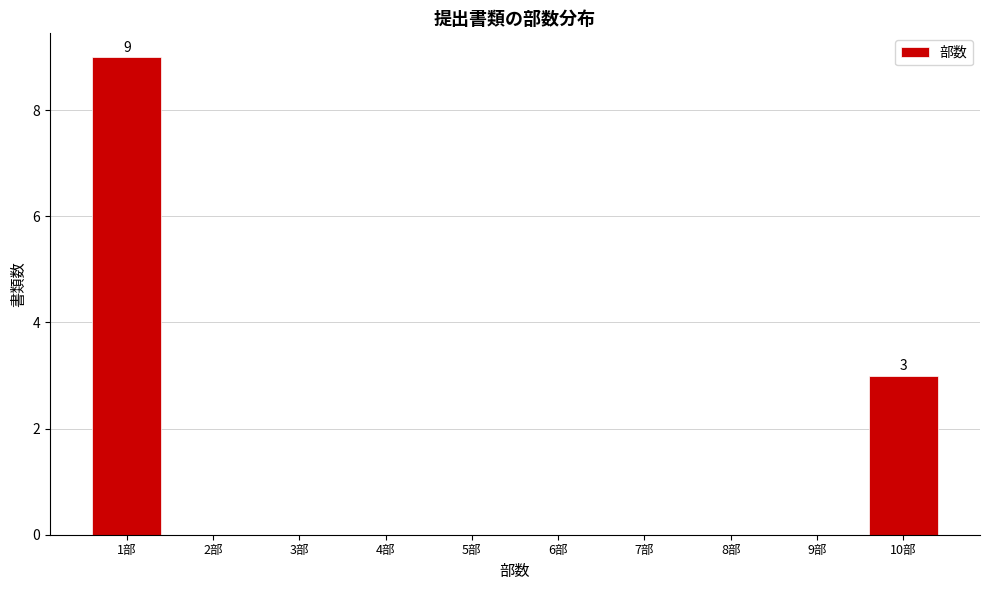

Over which range of the x-axis is the bar tallest?

0.5 to 1.5